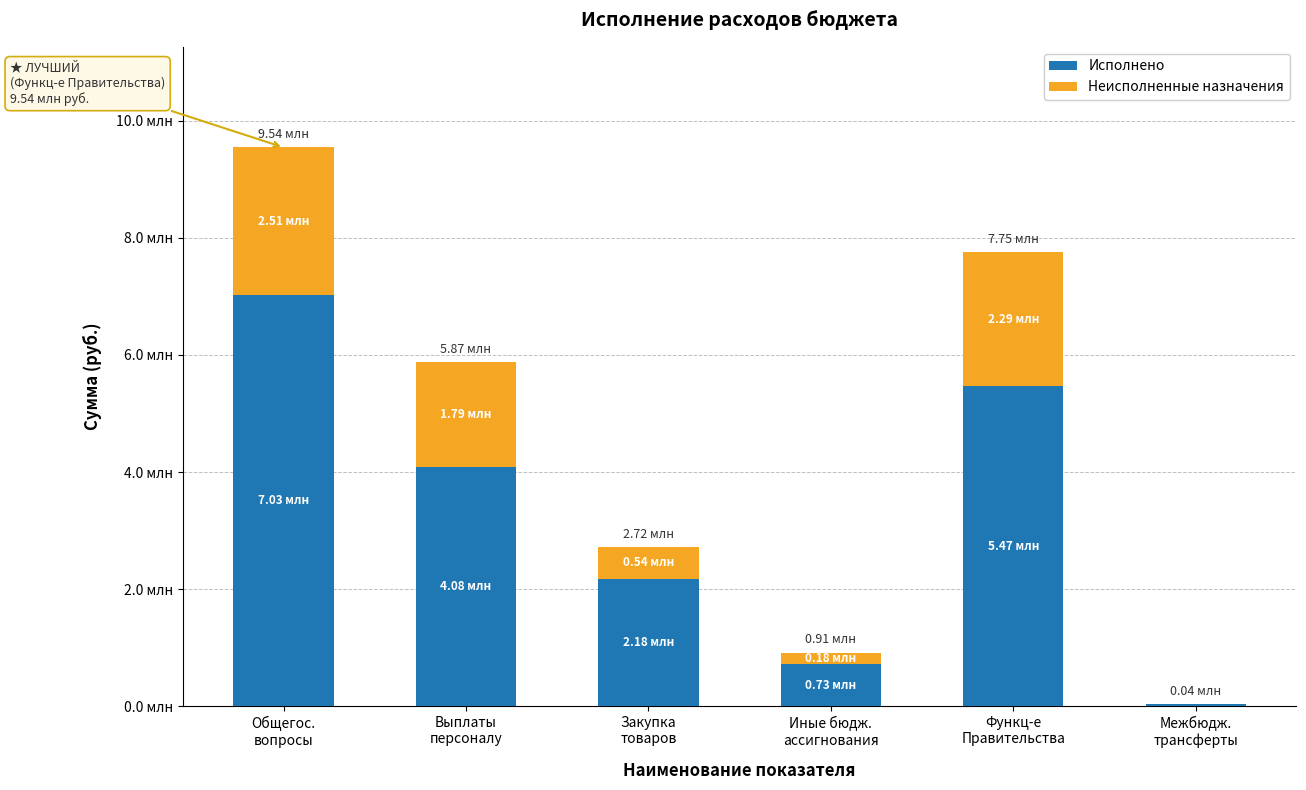

What are all the series names shown in the legend?

Исполнено, Неисполненные назначения